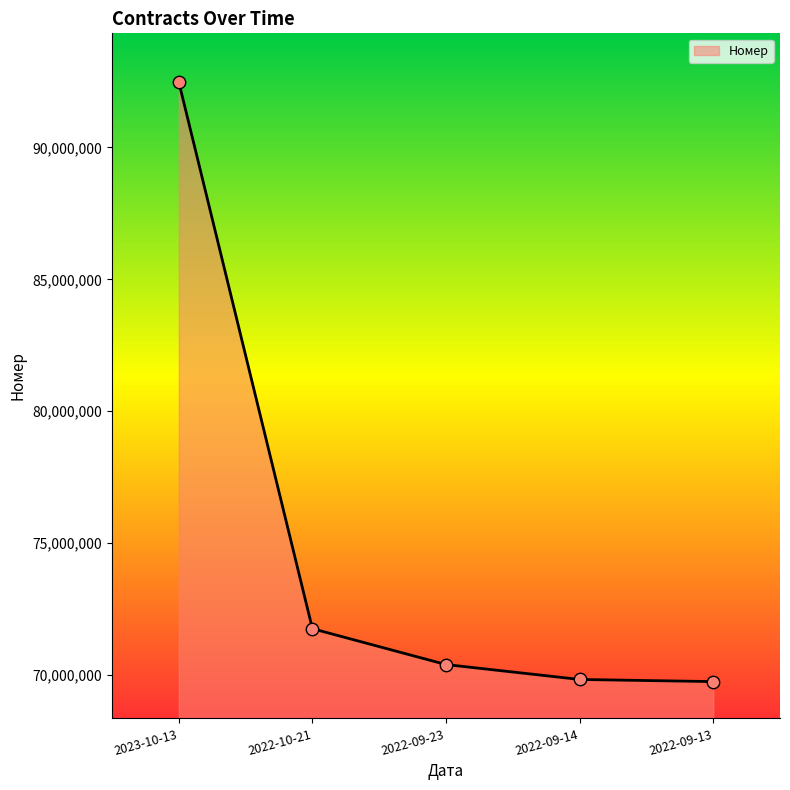

What is the ratio of the value at 2022-09-14 to the value at 2022-09-23?

1.0